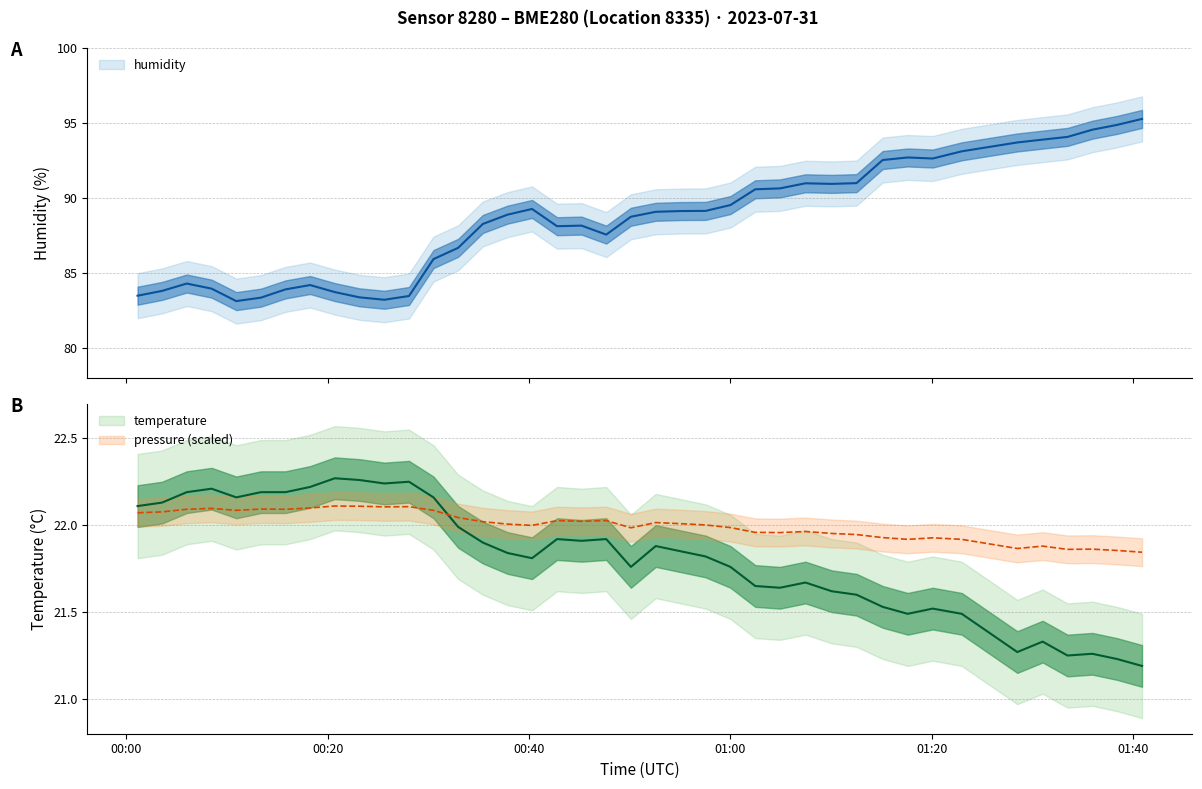

What is the greatest value displayed?

95.3